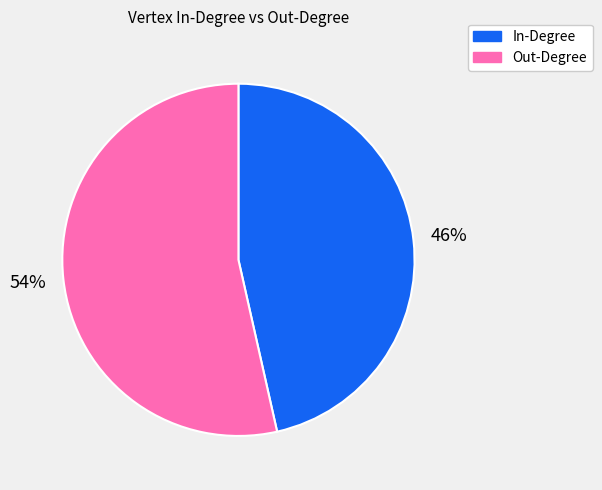

Is there a majority slice in this chart?

Yes